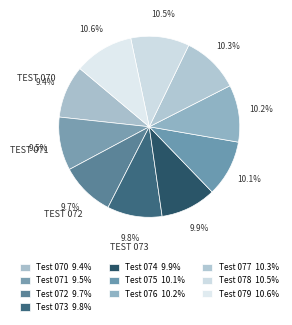

The Test 074 slice represents 25% of the pie. True or false?

False